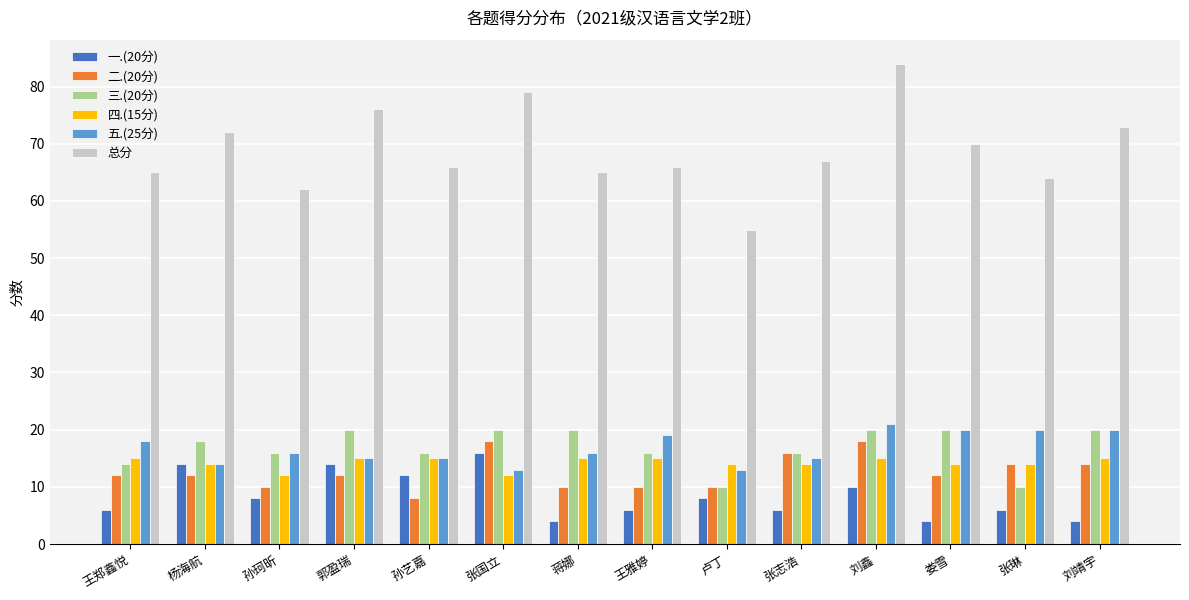

Reading left to right, transcribe all the data shown in this chart.

一.(20分): 王郑鑫悦=6	杨海航=14	孙珂昕=8	郭盈瑞=14	孙艺嘉=12	张国立=16	蒋娜=4	王雅婷=6	卢丁=8	张志浩=6	刘鑫=10	娄雪=4	张琳=6	刘靖宇=4
二.(20分): 王郑鑫悦=12	杨海航=12	孙珂昕=10	郭盈瑞=12	孙艺嘉=8	张国立=18	蒋娜=10	王雅婷=10	卢丁=10	张志浩=16	刘鑫=18	娄雪=12	张琳=14	刘靖宇=14
三.(20分): 王郑鑫悦=14	杨海航=18	孙珂昕=16	郭盈瑞=20	孙艺嘉=16	张国立=20	蒋娜=20	王雅婷=16	卢丁=10	张志浩=16	刘鑫=20	娄雪=20	张琳=10	刘靖宇=20
四.(15分): 王郑鑫悦=15	杨海航=14	孙珂昕=12	郭盈瑞=15	孙艺嘉=15	张国立=12	蒋娜=15	王雅婷=15	卢丁=14	张志浩=14	刘鑫=15	娄雪=14	张琳=14	刘靖宇=15
五.(25分): 王郑鑫悦=18	杨海航=14	孙珂昕=16	郭盈瑞=15	孙艺嘉=15	张国立=13	蒋娜=16	王雅婷=19	卢丁=13	张志浩=15	刘鑫=21	娄雪=20	张琳=20	刘靖宇=20
总分: 王郑鑫悦=65	杨海航=72	孙珂昕=62	郭盈瑞=76	孙艺嘉=66	张国立=79	蒋娜=65	王雅婷=66	卢丁=55	张志浩=67	刘鑫=84	娄雪=70	张琳=64	刘靖宇=73